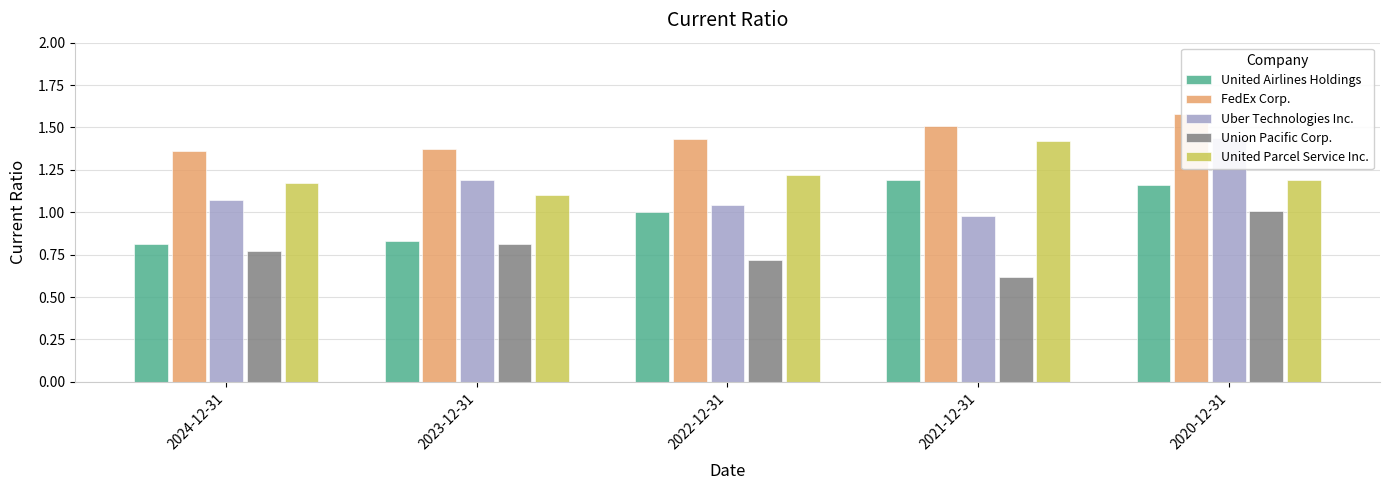

What is the average value of the United Airlines Holdings series?

1.0